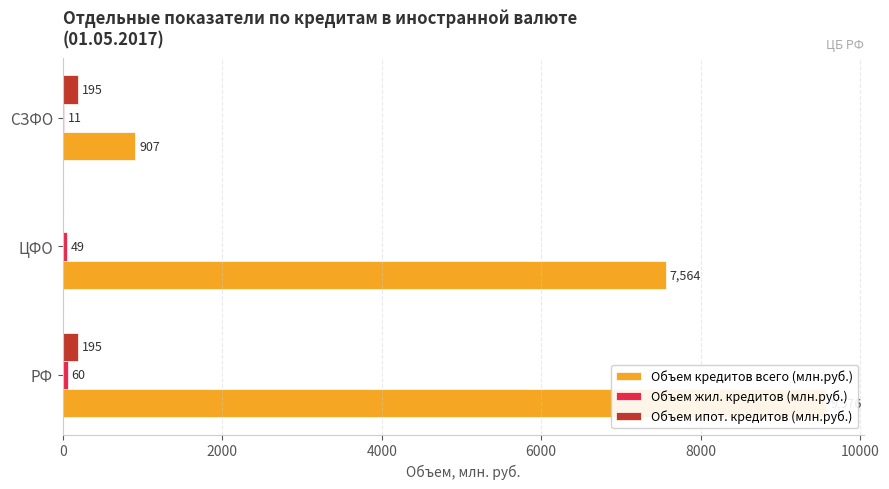

How many bars are there in total?

9